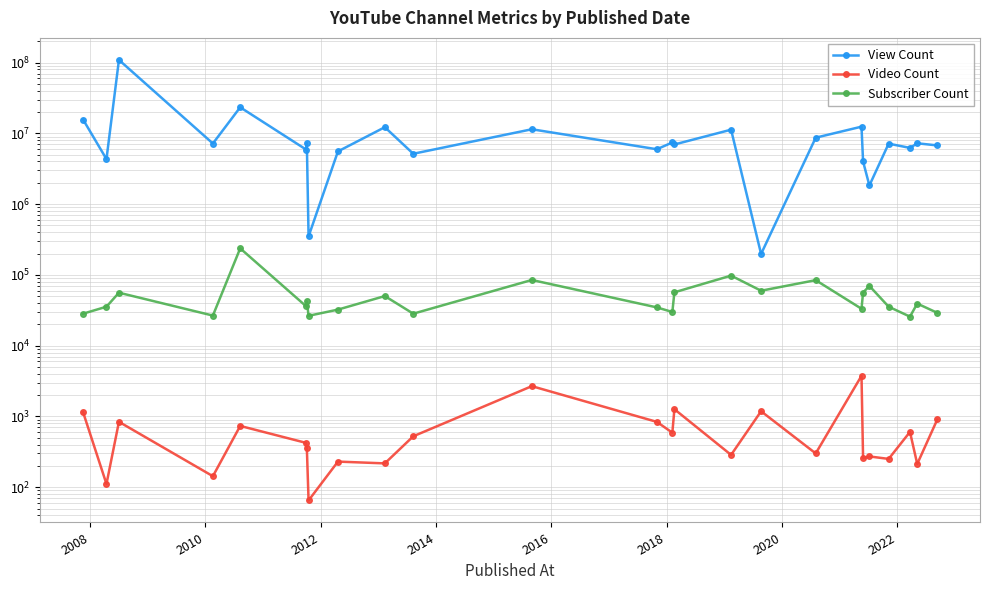

Reading left to right, transcribe all the data shown in this chart.

View Count: 15646794	4320479	108969193	7182312	23331913	5905693	7318484	349678	5554039	12211045	5144105	11411965	5958909	7430945	6956973	11256286	197372	8678396	12419049	3999746	1832762	7147683	6224399	7230861	6747894
Video Count: 1146	111	839	143	734	423	362	65	230	217	524	2677	837	589	1265	286	1183	300	3745	256	272	251	604	213	905
Subscriber Count: 28300	35500	56000	26600	237000	36100	42400	26400	32300	50200	28300	84700	34700	29900	56700	97600	59700	84200	33200	56200	69800	35500	25700	39300	29100